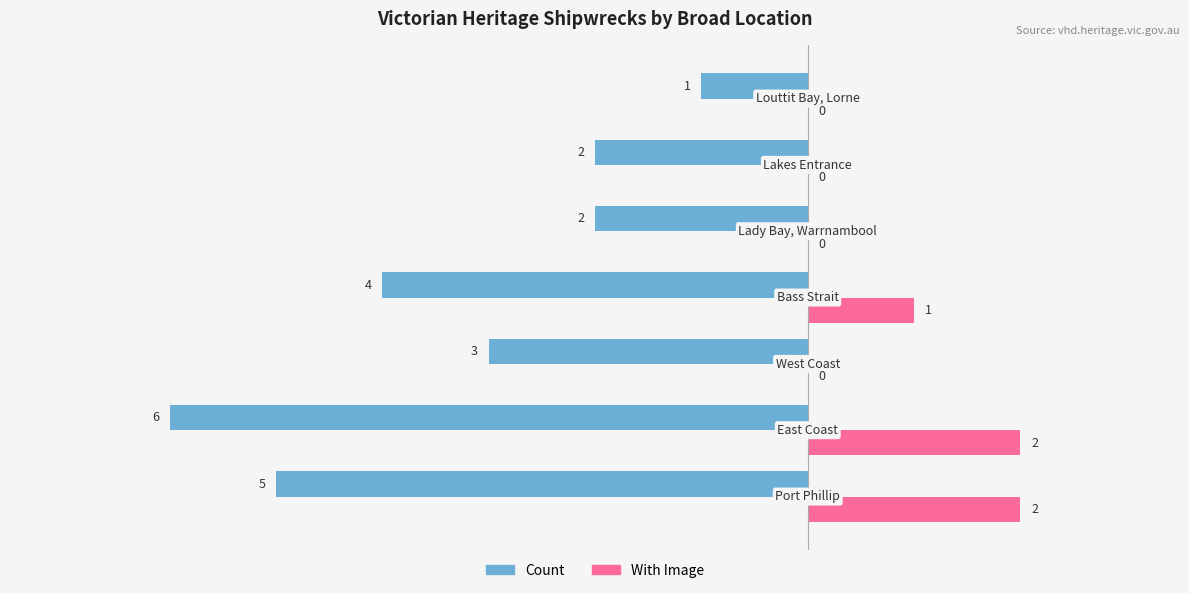

Which series has the largest total across all categories?

With Image